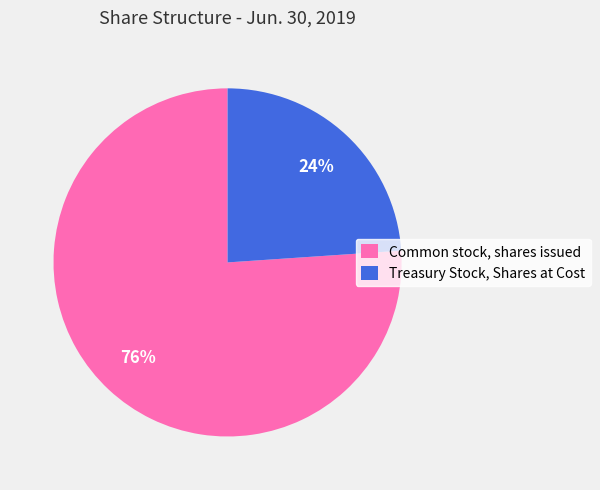

To the nearest percent, what percentage of the pie is Common stock, shares issued?

76%